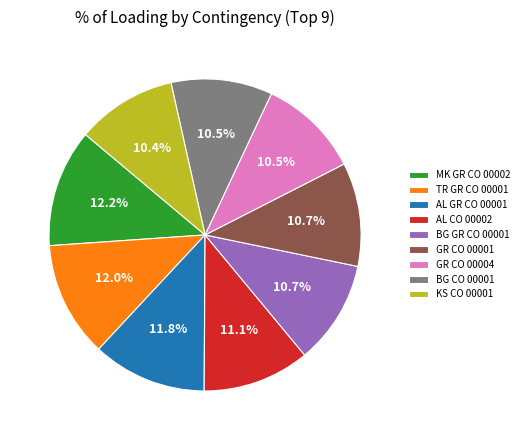

Does AL GR CO 00001 represent more than half of the total?

No